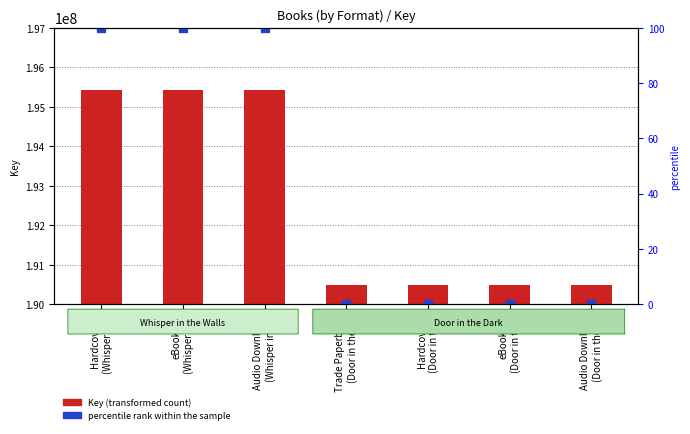

Between Hardcover
(Door in the ) and Audio Download
(Door in the ), which is larger?

Hardcover
(Door in the )